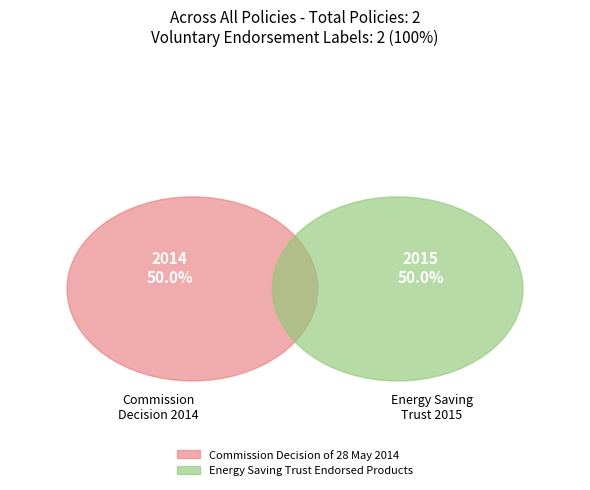

Which slice is the smallest?

Commission Decision of 28 May 2014